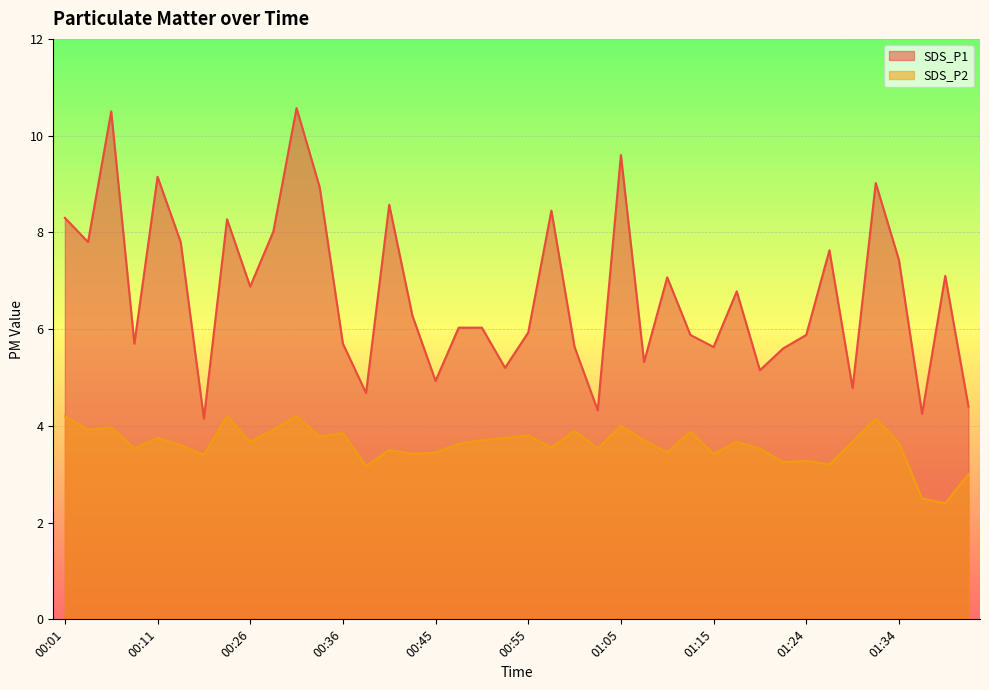

Rank the series by their average value, from highest to lowest.

SDS_P1, SDS_P2